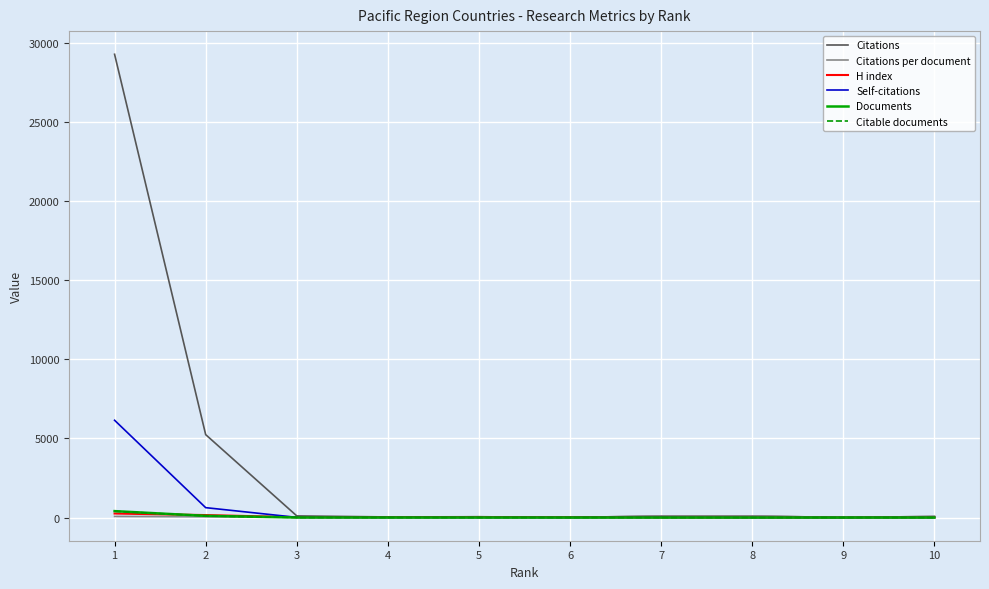

Which series has the largest range (max minus min)?

Citations